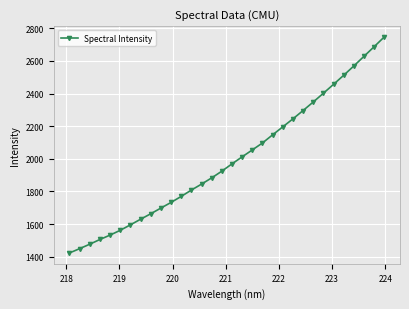

True or false: there are more than 1 points higher than both neighbors.

False